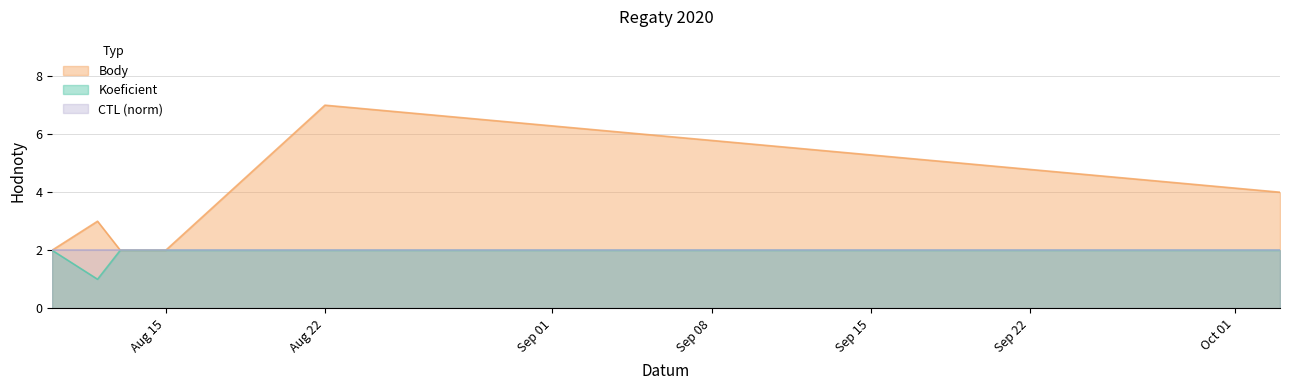

Is it true that Body equals 3 at 2020-08-13?

False